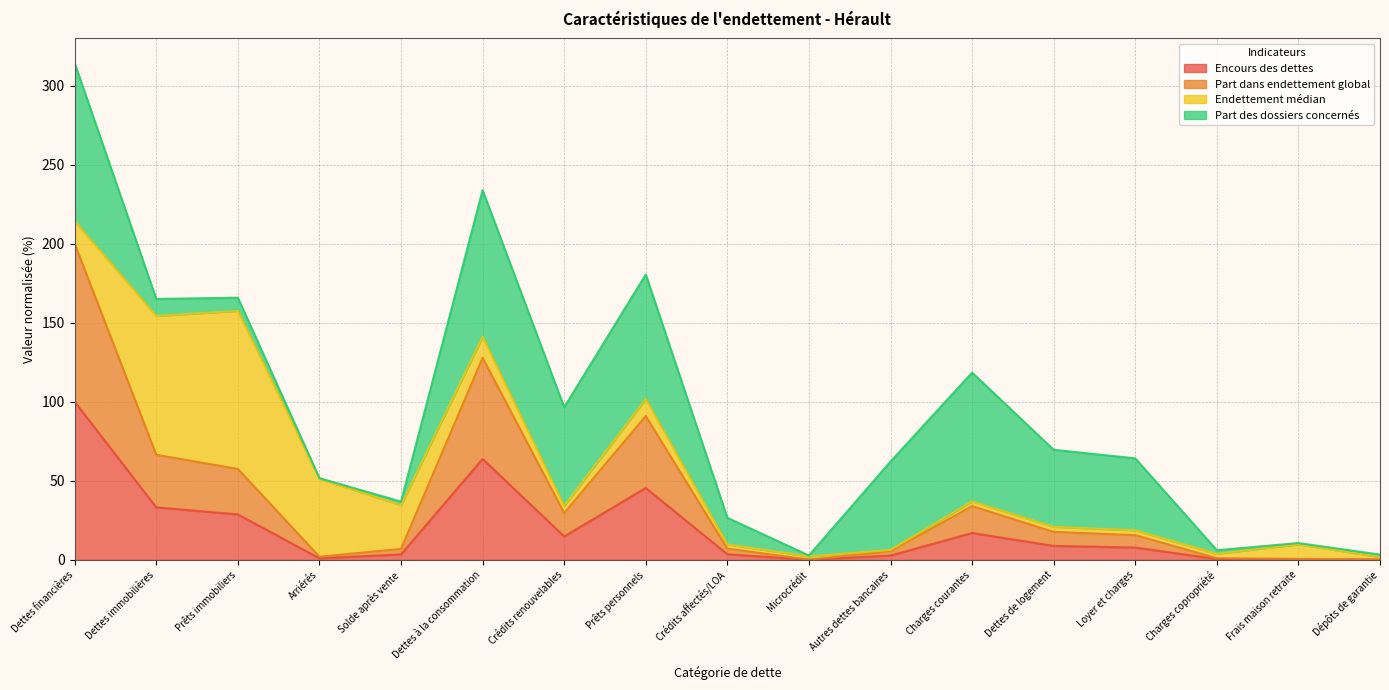

Is it true that Encours des dettes equals 0.1 at Microcrédit?

False